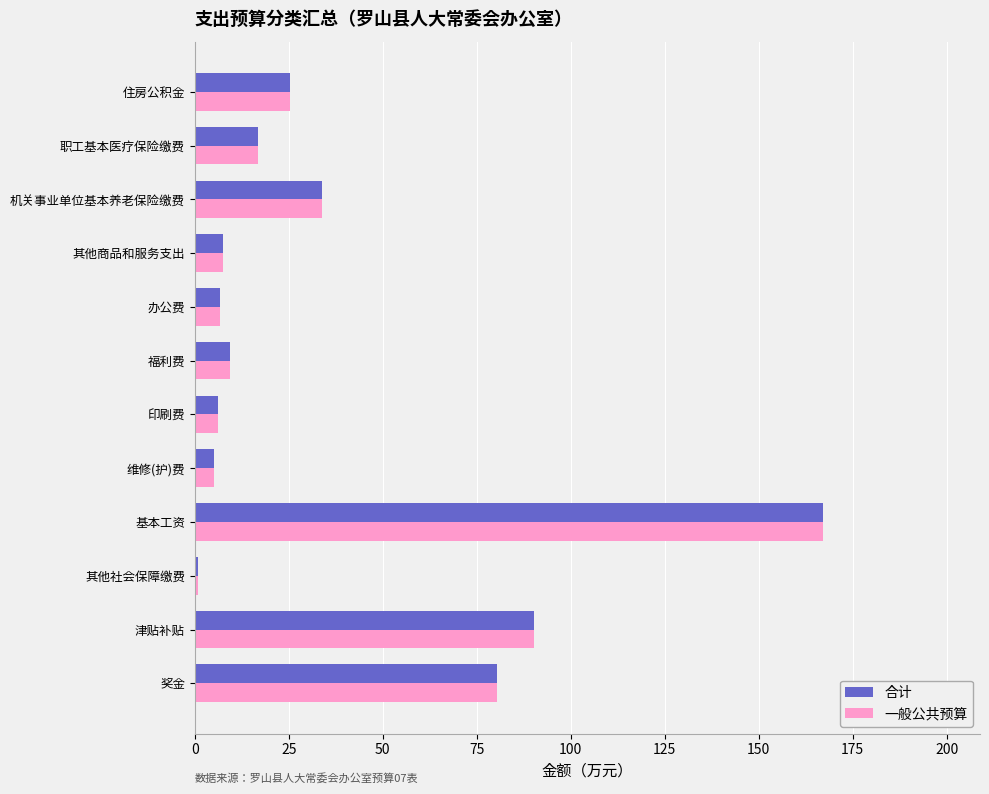

Which category has the lowest value across all series?

其他社会保障缴费